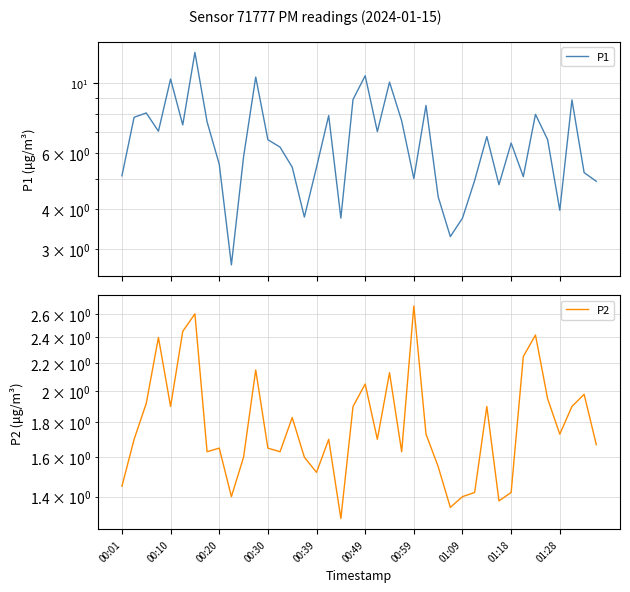

Does the chart have visible grid lines?

Yes